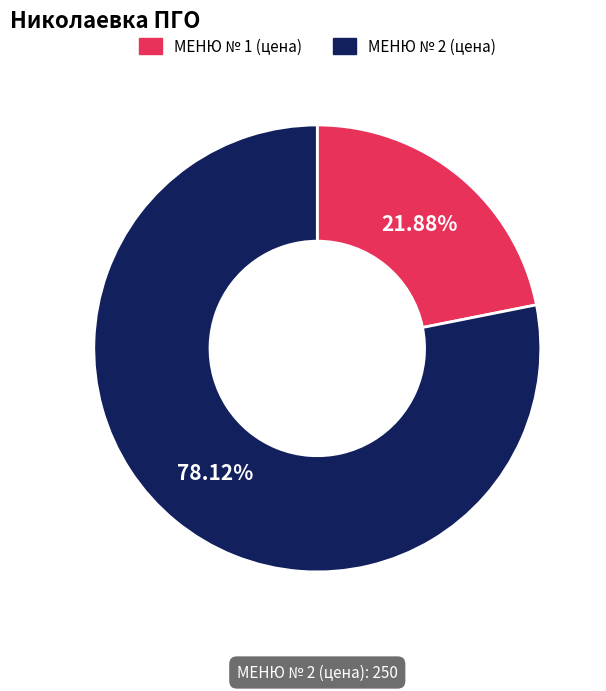

Is there a majority slice in this chart?

Yes